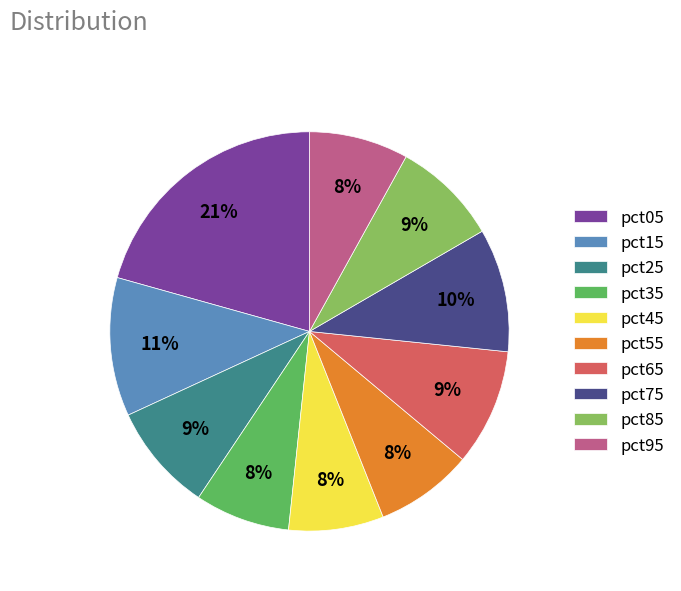

To the nearest percent, what is the difference between the pct15 and pct25 slice percentages?

2%